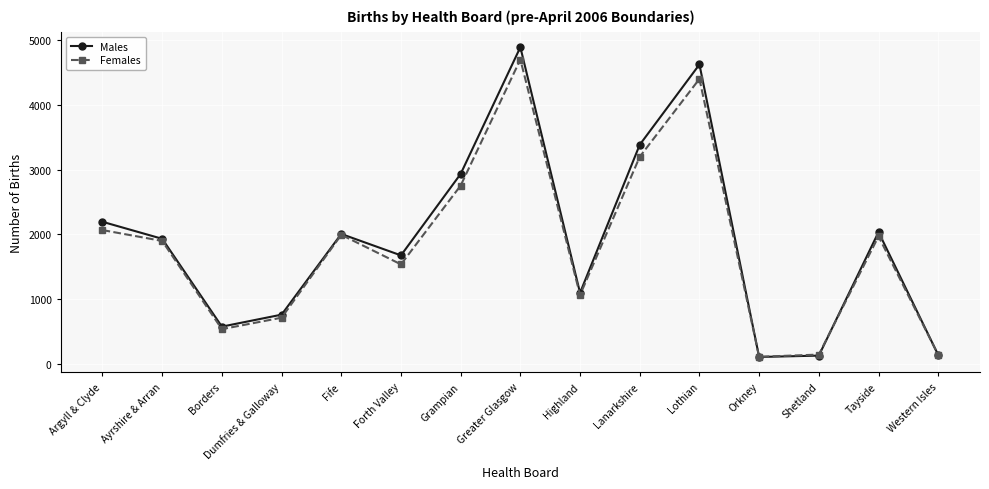

At which category does Females reach its first local peak?

Fife